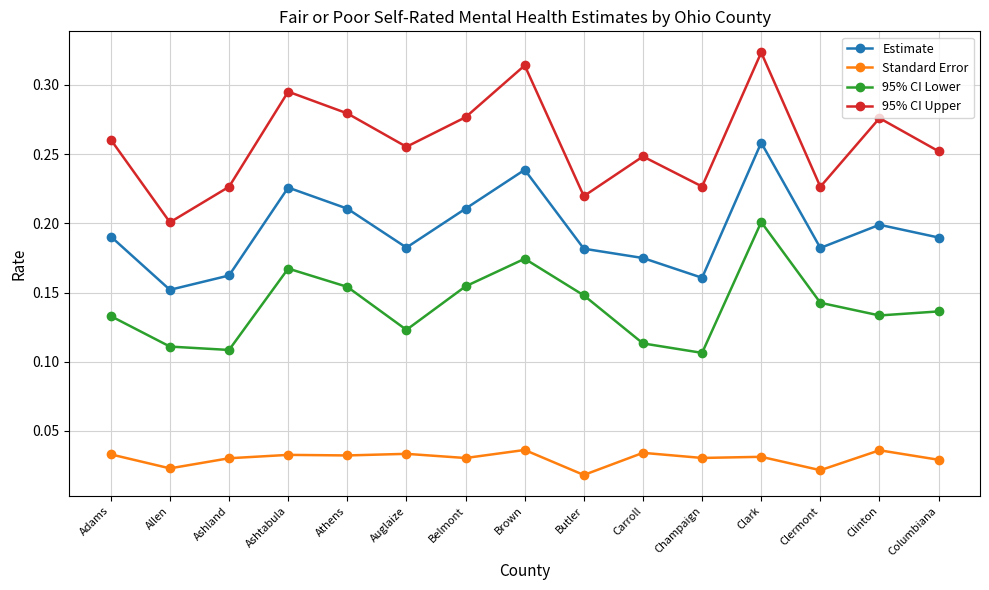

What is the total value across all series at Clermont?

0.6